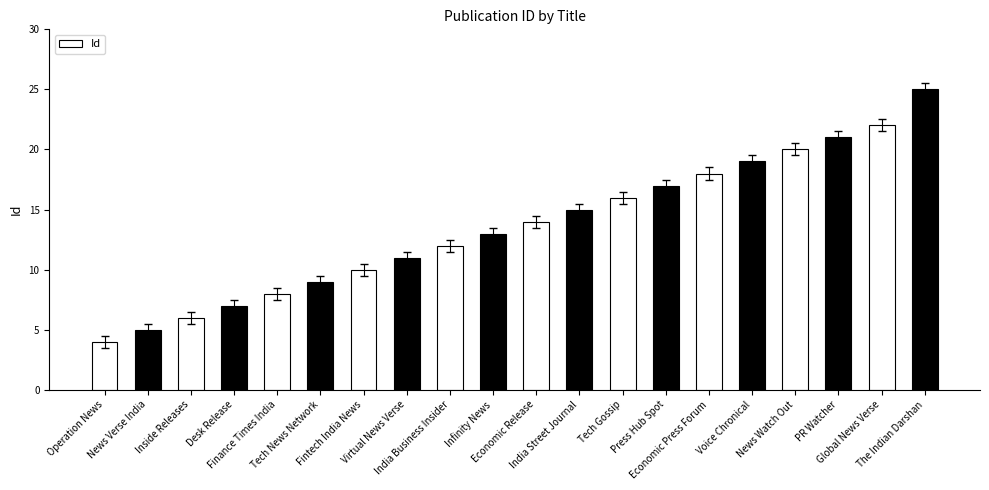

Count the number of categories in the chart.

20